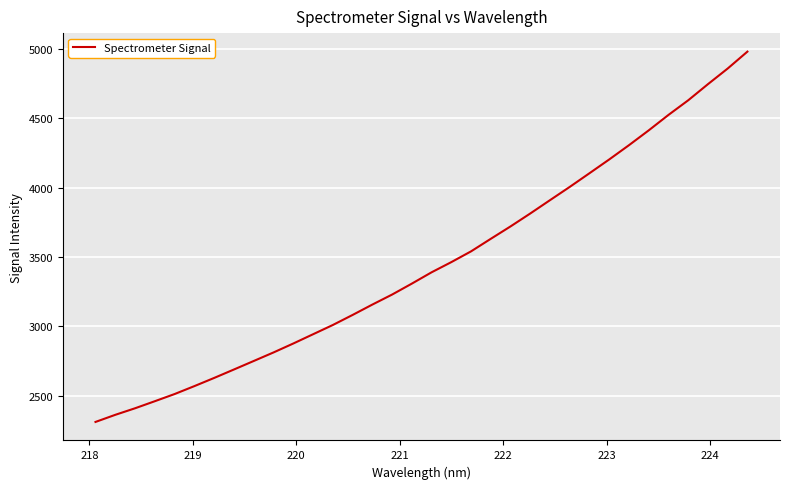

What is the greatest value displayed?

4980.7